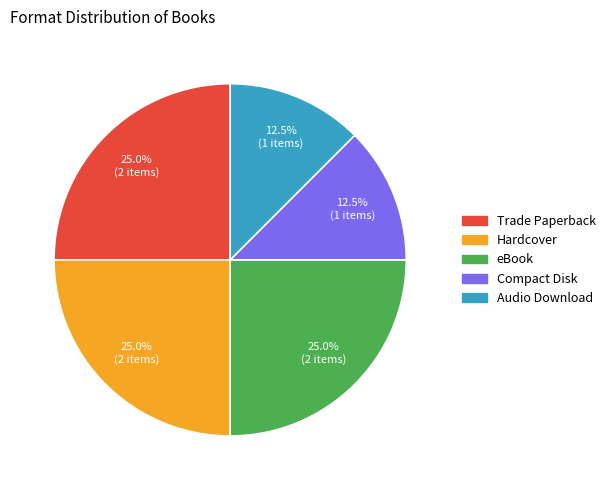

Count the number of slices in the pie.

5